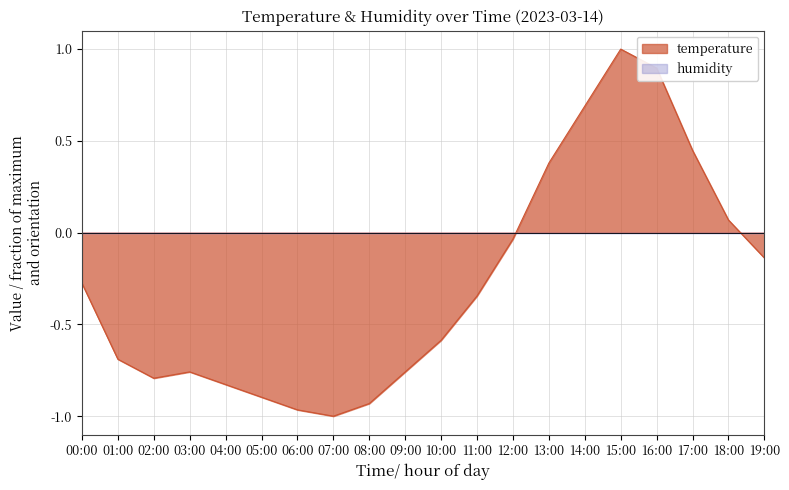

What value does the data have at 00:00?

-0.3